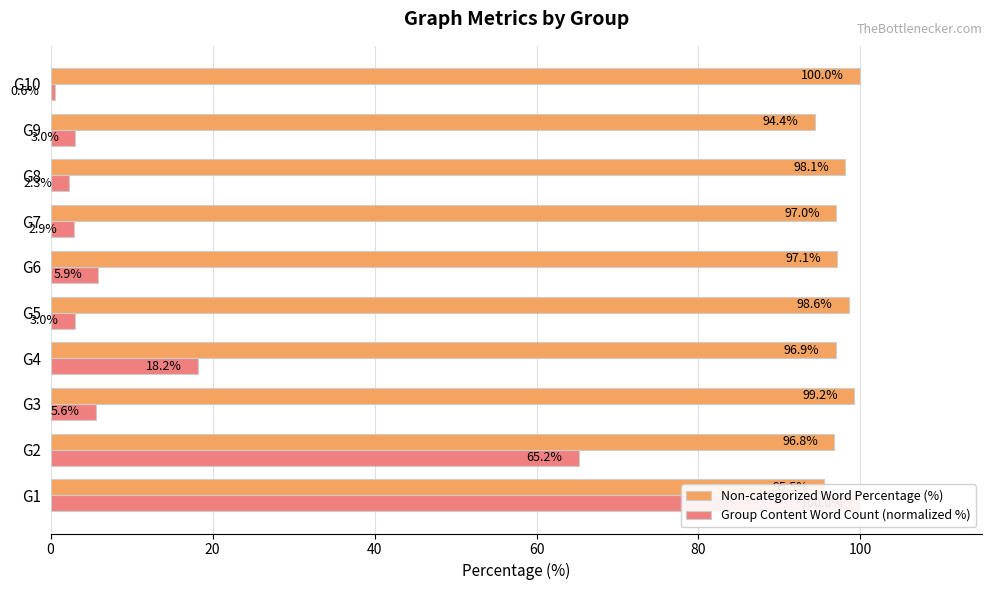

Reading right to left, extract all data points from this chart.

Non-categorized Word Percentage (%): 100.0	94.4	98.1	97.0	97.1	98.6	96.9	99.2	96.8	95.5
Group Content Word Count (normalized %): 0.6	3.0	2.3	2.9	5.9	3.0	18.2	5.6	65.2	100.0